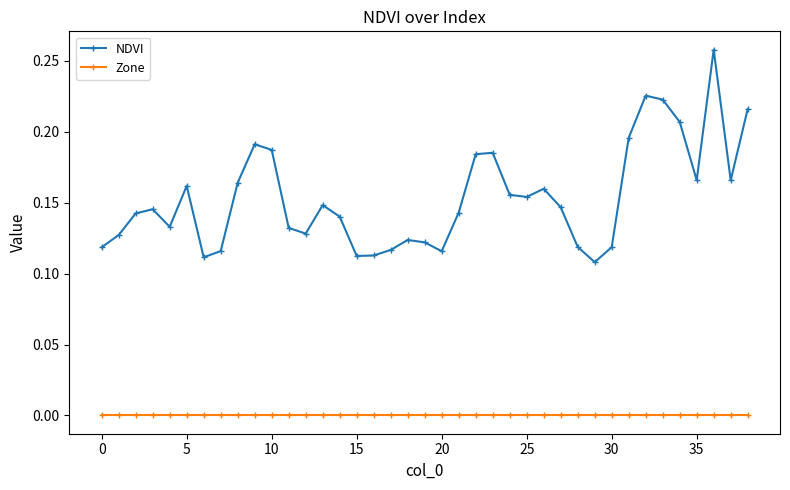

Rank the series by their average value, from lowest to highest.

Zone, NDVI